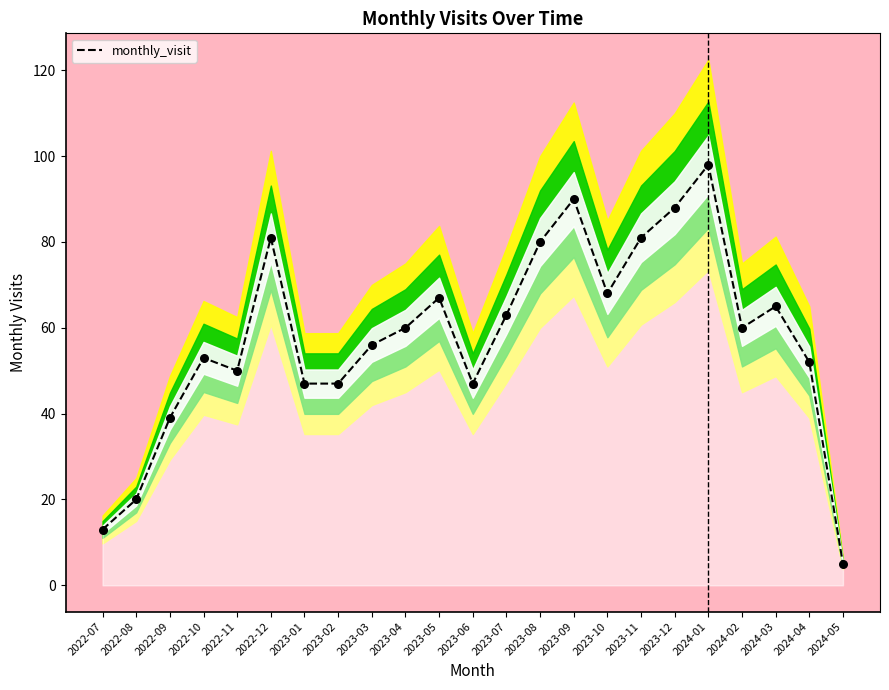

What is the change in value from 2022-12 to 2024-01?

+17